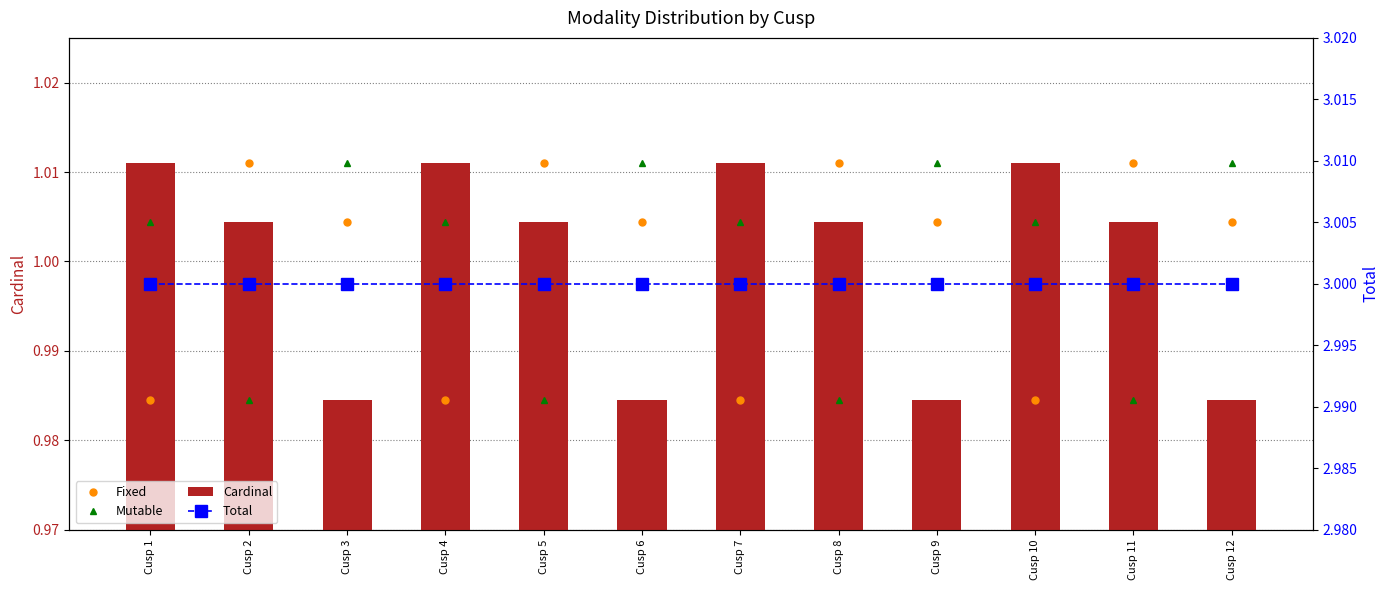

Is it true that Total equals 3.0 at Cusp 2?

True